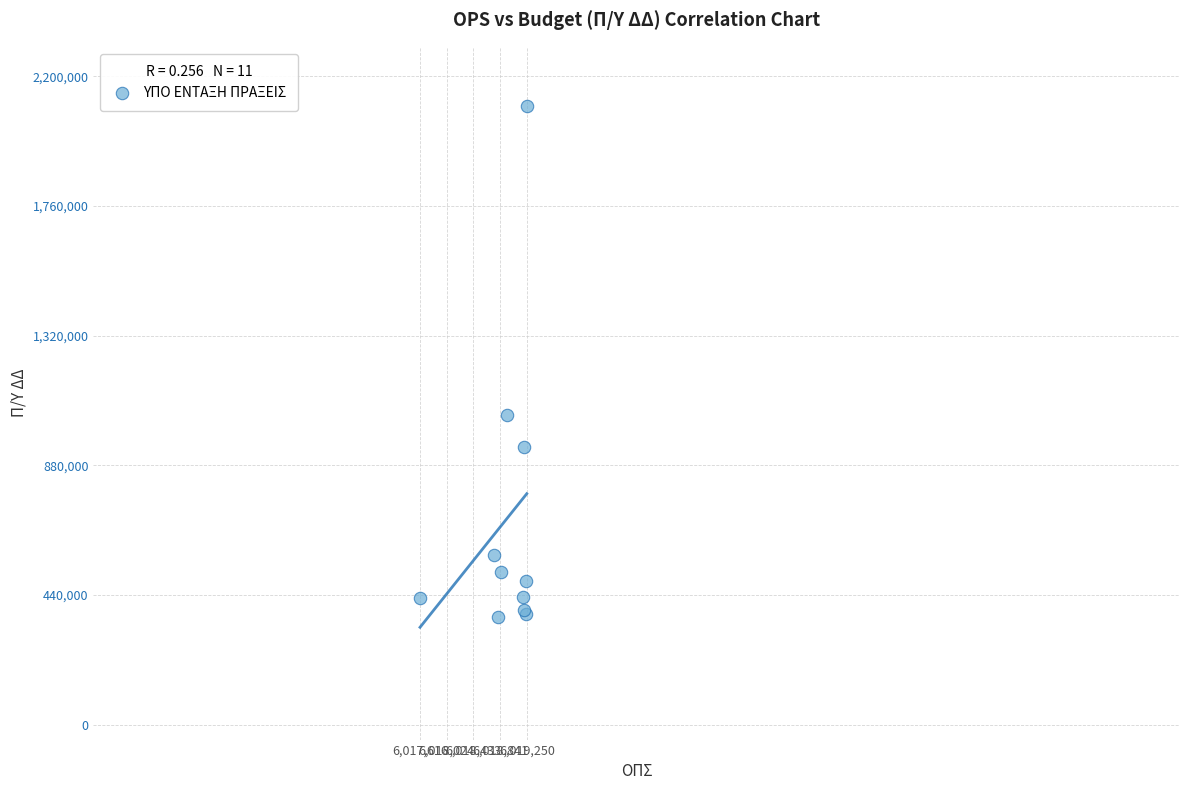

What Y value in the scatter plot is closest to 1233164?

1050000.0